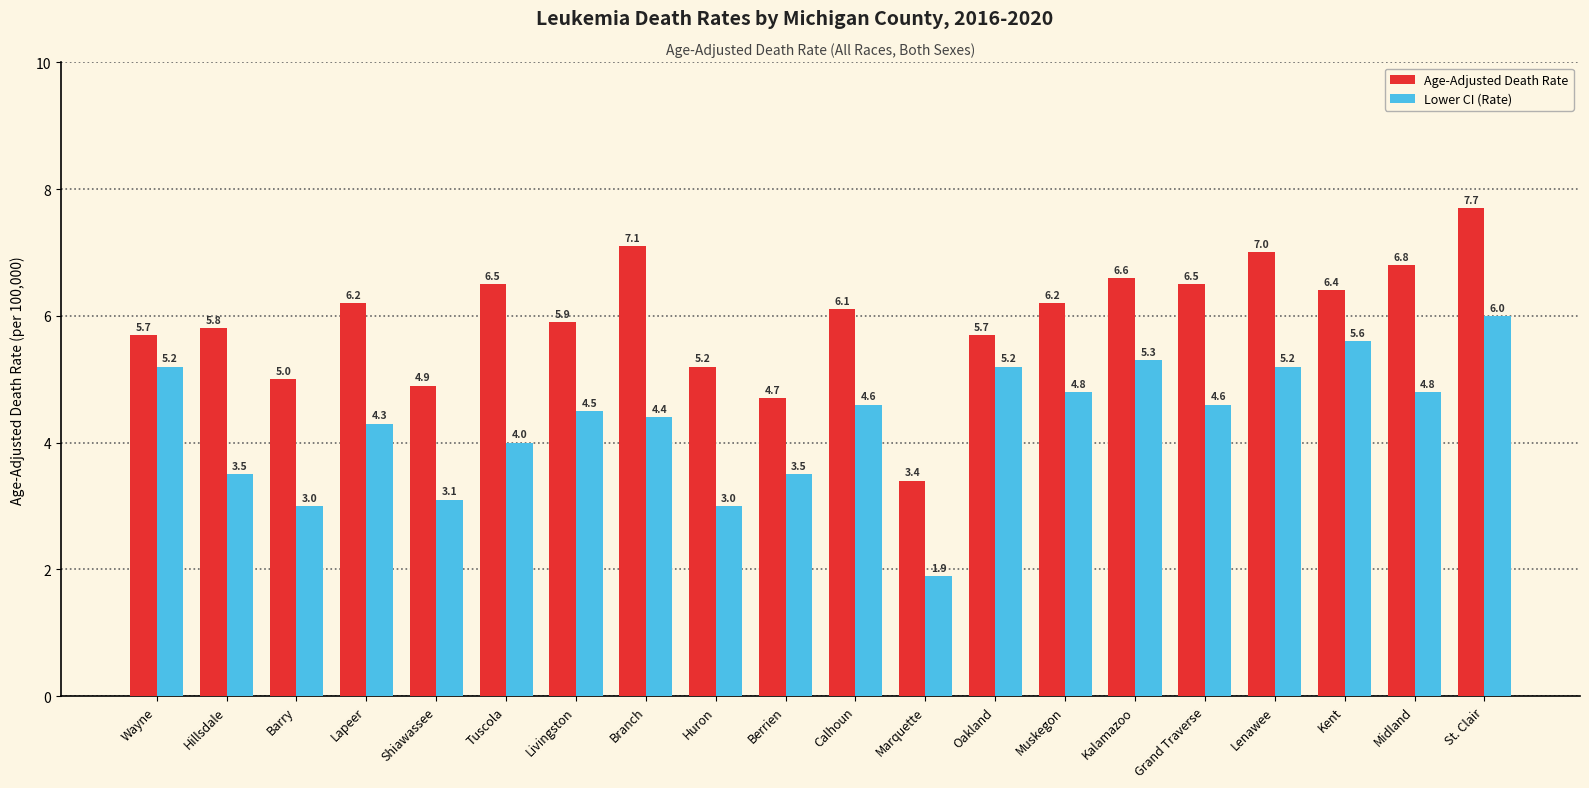

Is the value of Age-Adjusted Death Rate at Kent greater than the value of Lower CI (Rate) at Marquette?

Yes